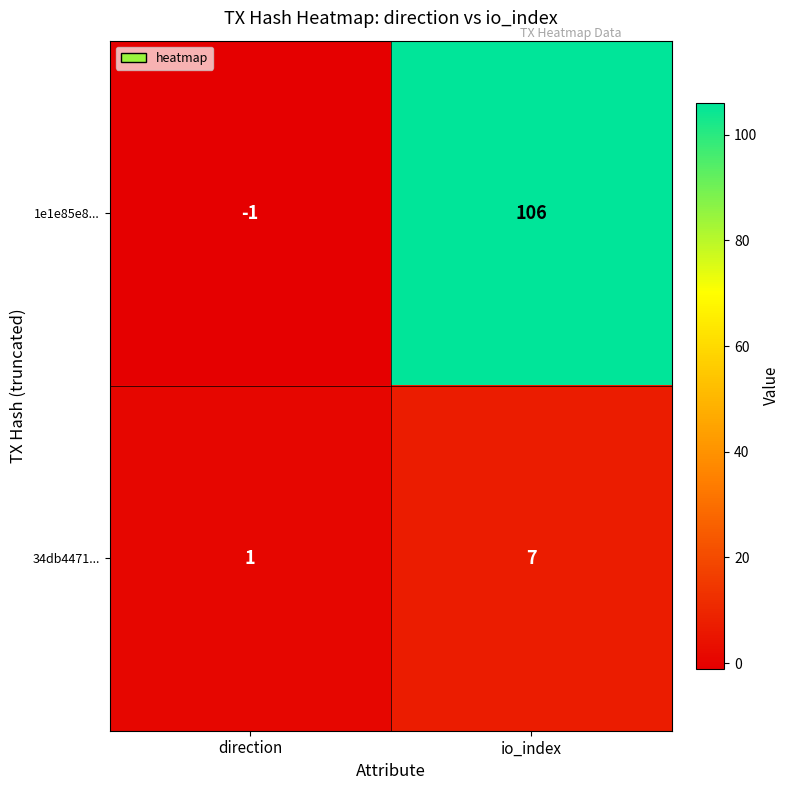

Which series changed the most between direction and io_index?

1e1e85e8...